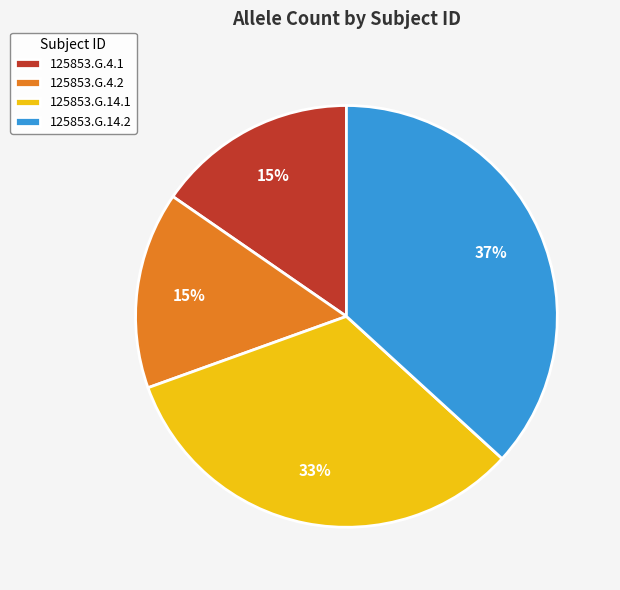

Count the number of slices in the pie.

4